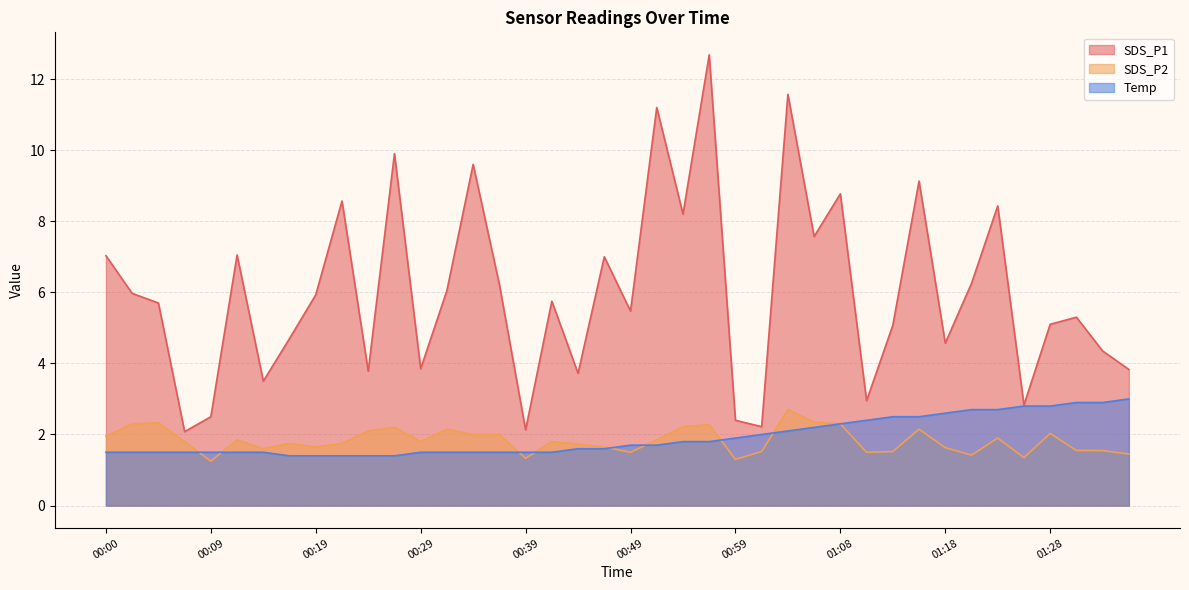

What position from the right is 01:28?

4